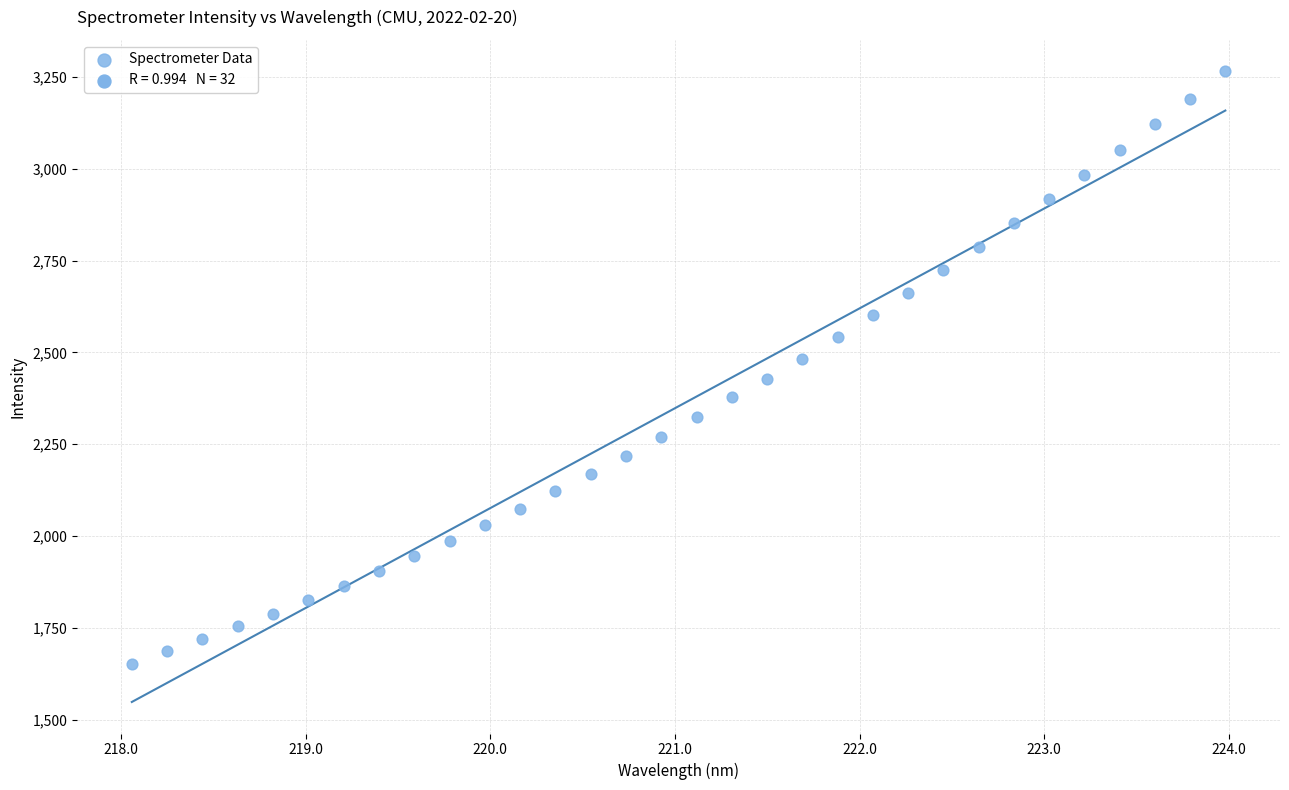

What is the range of Y values (max minus min)?

1613.2